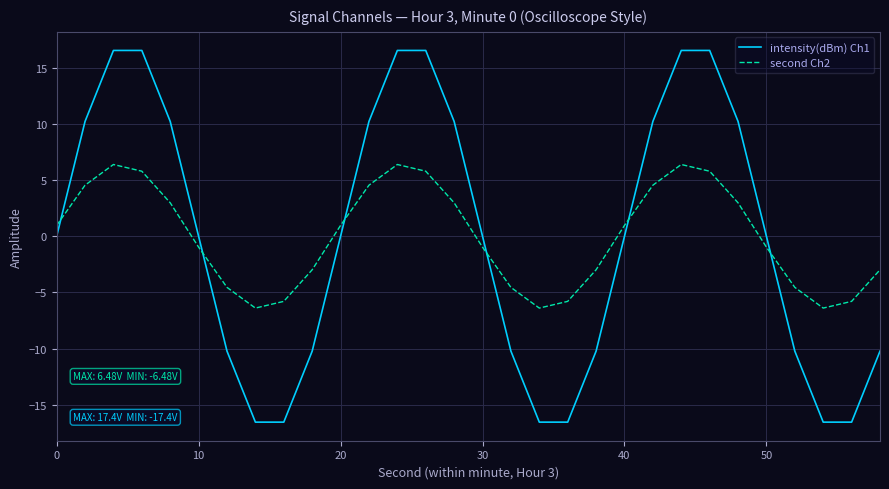

Which series has the largest range (max minus min)?

intensity(dBm) Ch1